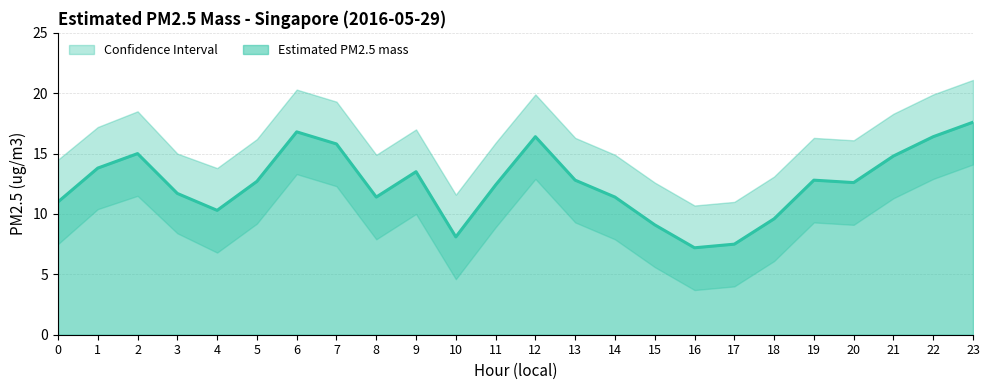

Reading right to left, transcribe all the data shown in this chart.

Estimated PM2.5 mass: 23=17.6	22=16.4	21=14.8	20=12.6	19=12.8	18=9.6	17=7.5	16=7.2	15=9.1	14=11.4	13=12.8	12=16.4	11=12.4	10=8.1	9=13.5	8=11.4	7=15.8	6=16.8	5=12.7	4=10.3	3=11.7	2=15.0	1=13.8	0=11.0
Upper bound: 23=21.1	22=19.9	21=18.3	20=16.1	19=16.3	18=13.1	17=11.0	16=10.7	15=12.6	14=14.9	13=16.3	12=19.9	11=15.9	10=11.6	9=17.0	8=14.9	7=19.3	6=20.3	5=16.2	4=13.8	3=15.0	2=18.5	1=17.2	0=14.5
Lower bound: 23=14.1	22=12.9	21=11.3	20=9.1	19=9.3	18=6.1	17=4.0	16=3.7	15=5.6	14=7.9	13=9.3	12=12.9	11=8.9	10=4.6	9=10.0	8=7.9	7=12.3	6=13.3	5=9.2	4=6.8	3=8.4	2=11.5	1=10.4	0=7.5